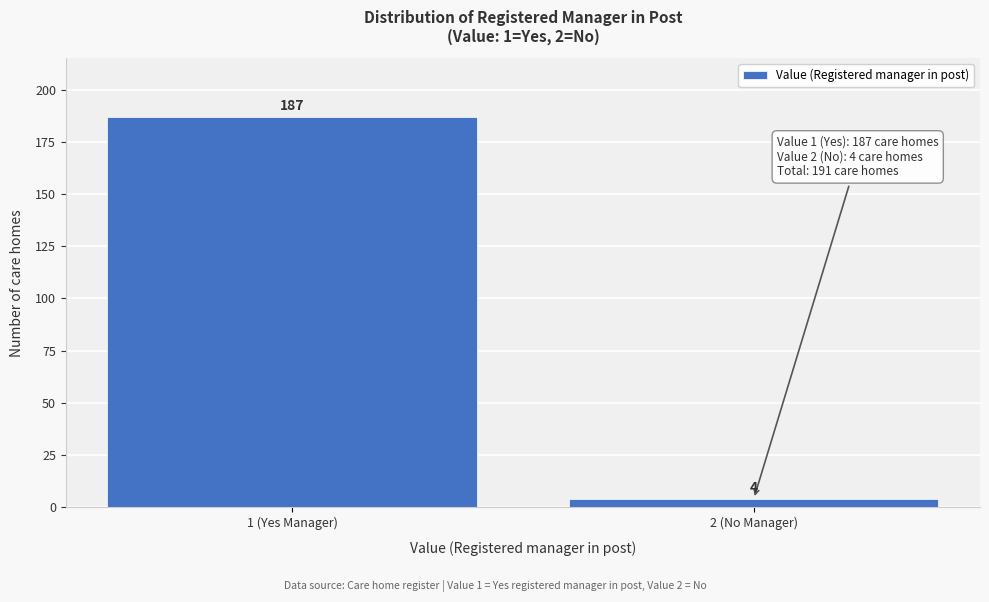

Reading right to left, transcribe all the data shown in this chart.

2 (No Manager)=4	1 (Yes Manager)=187